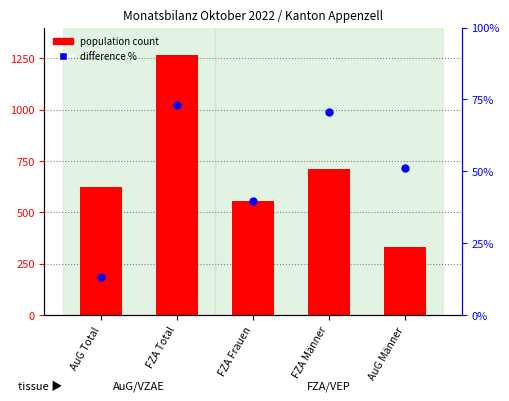

What is the total value across all series at FZA Frauen?

554.0